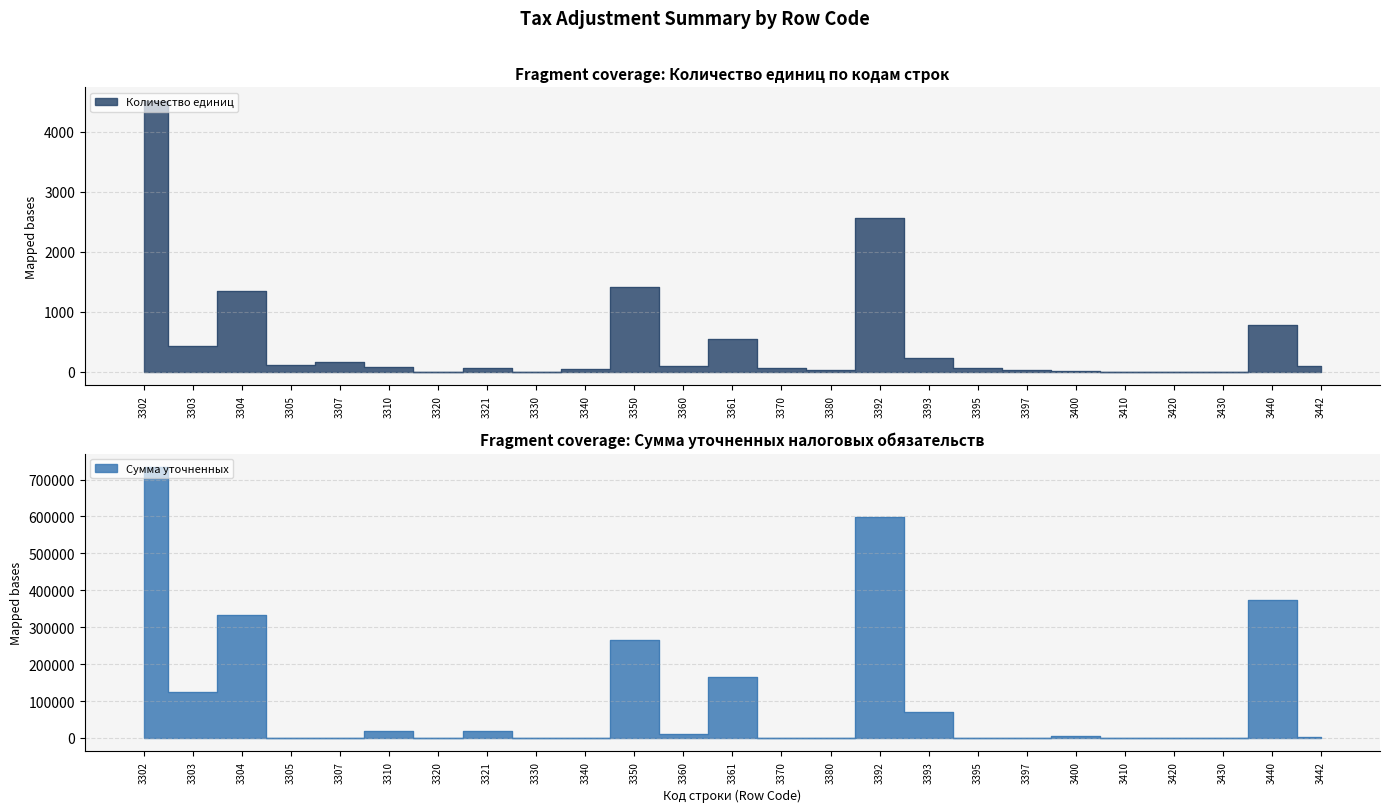

What are all the series names shown in the legend?

Количество единиц, Сумма уточненных